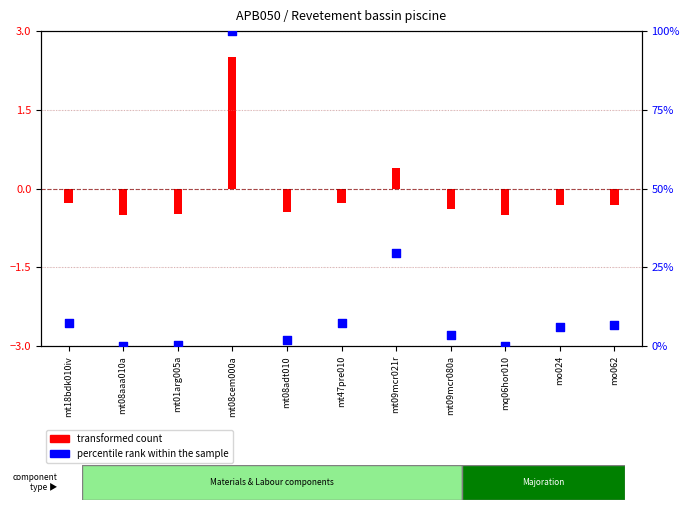

Between mt01arg005a and mq06hor010, which is larger?

mt01arg005a